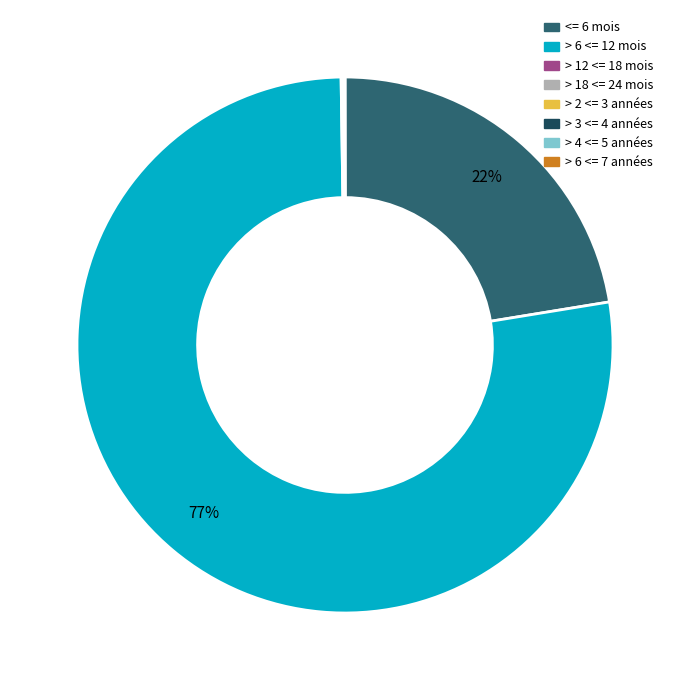

Is there any slice that represents more than half of the pie?

Yes